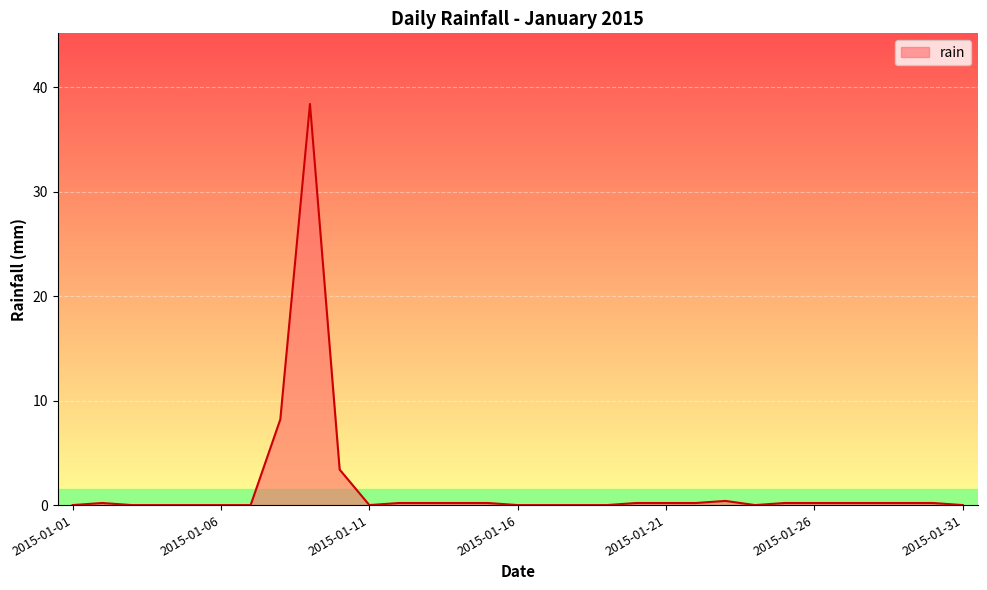

What is the difference between the maximum and minimum values?

38.4